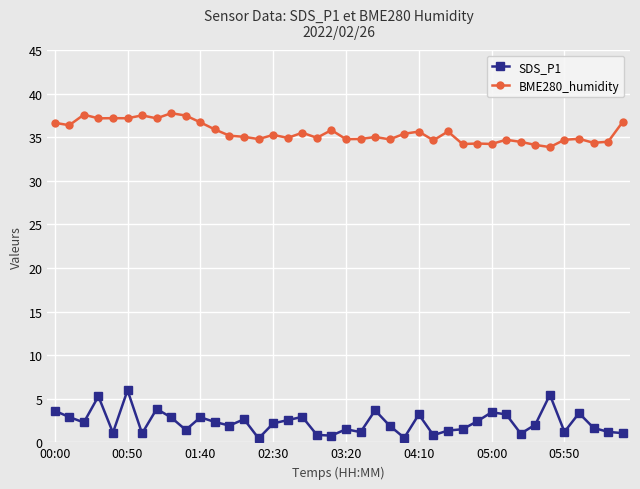

True or false: SDS_P1 and BME280_humidity intersect in this chart.

False